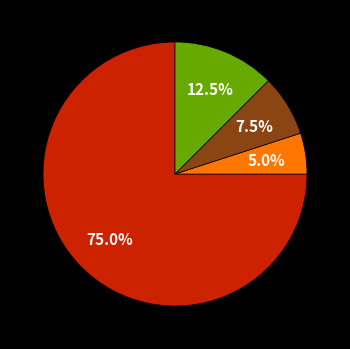

Is there any slice that represents more than half of the pie?

Yes